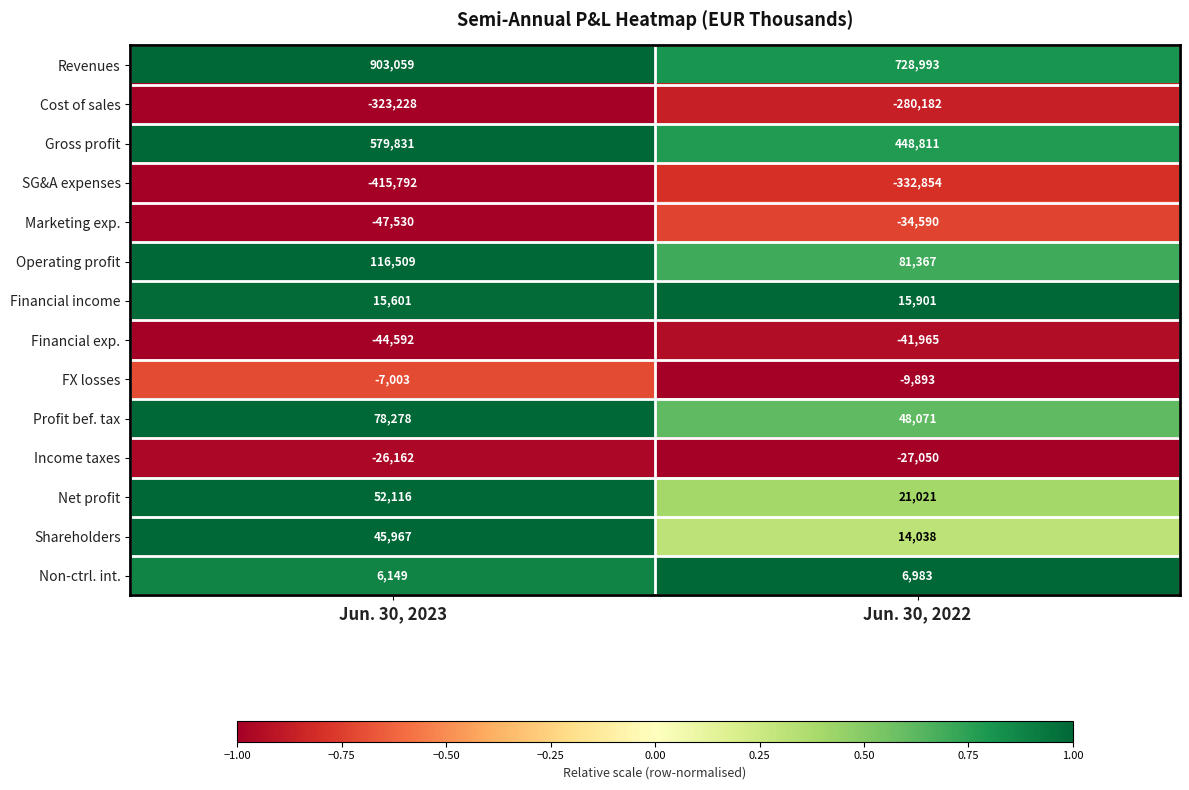

Which series has the largest total across all categories?

Revenues